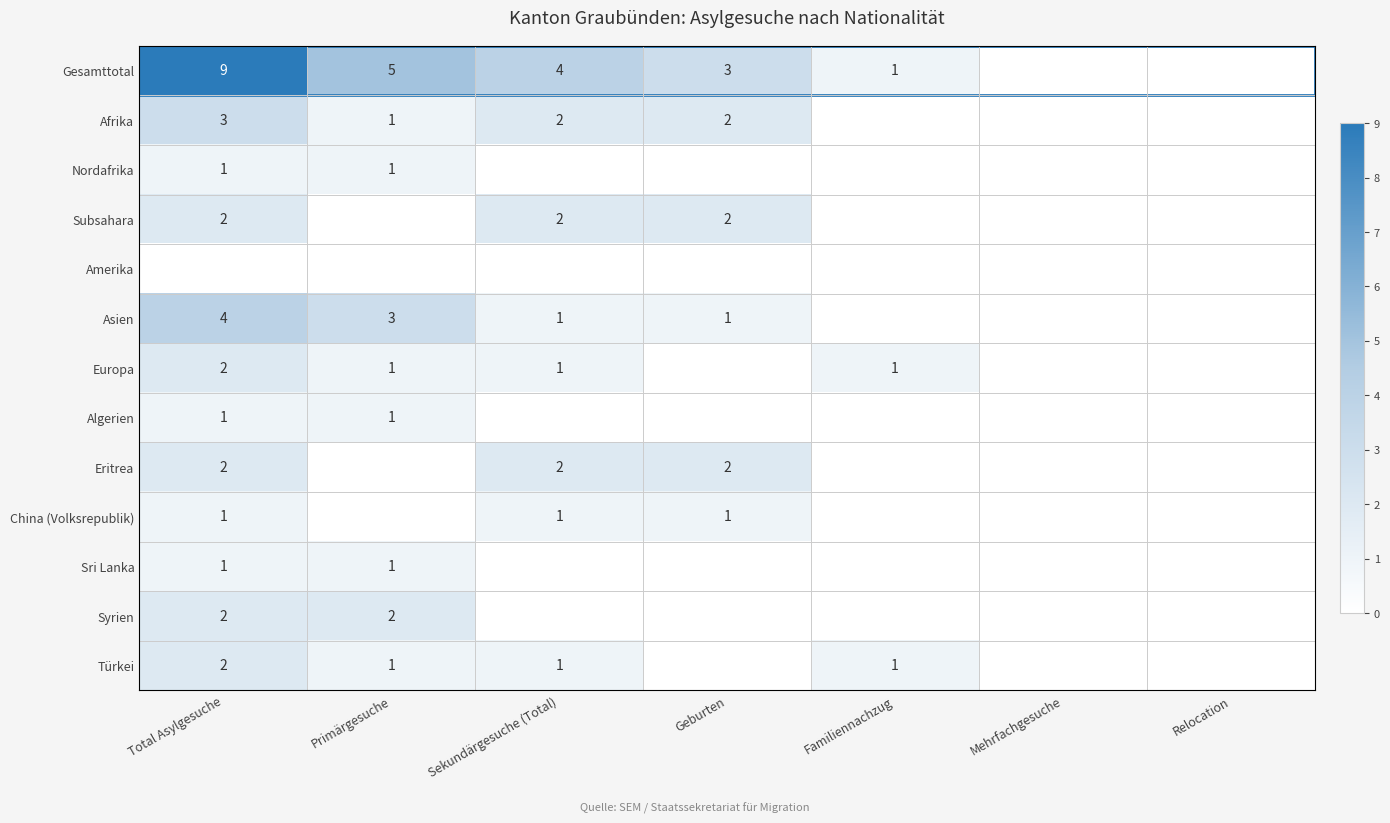

What is the total value across all series at Geburten?

11